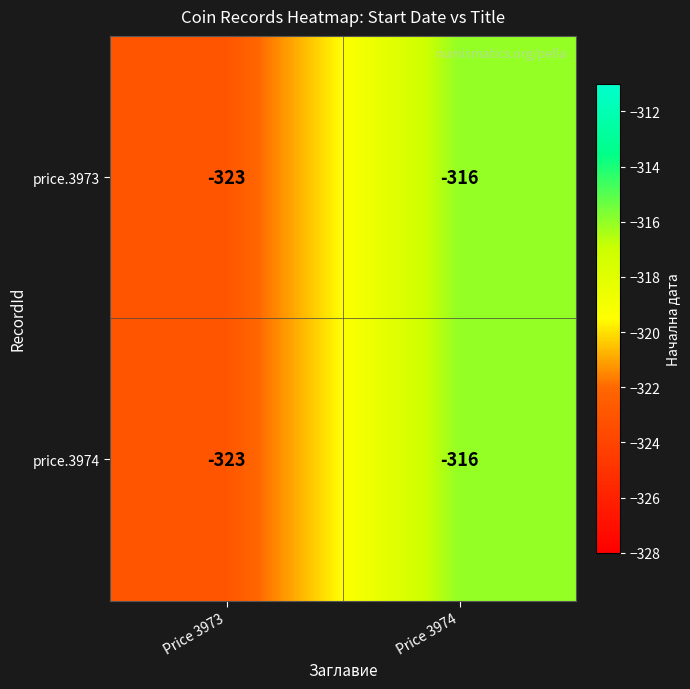

Which label corresponds to the largest value in the chart?

Price 3974